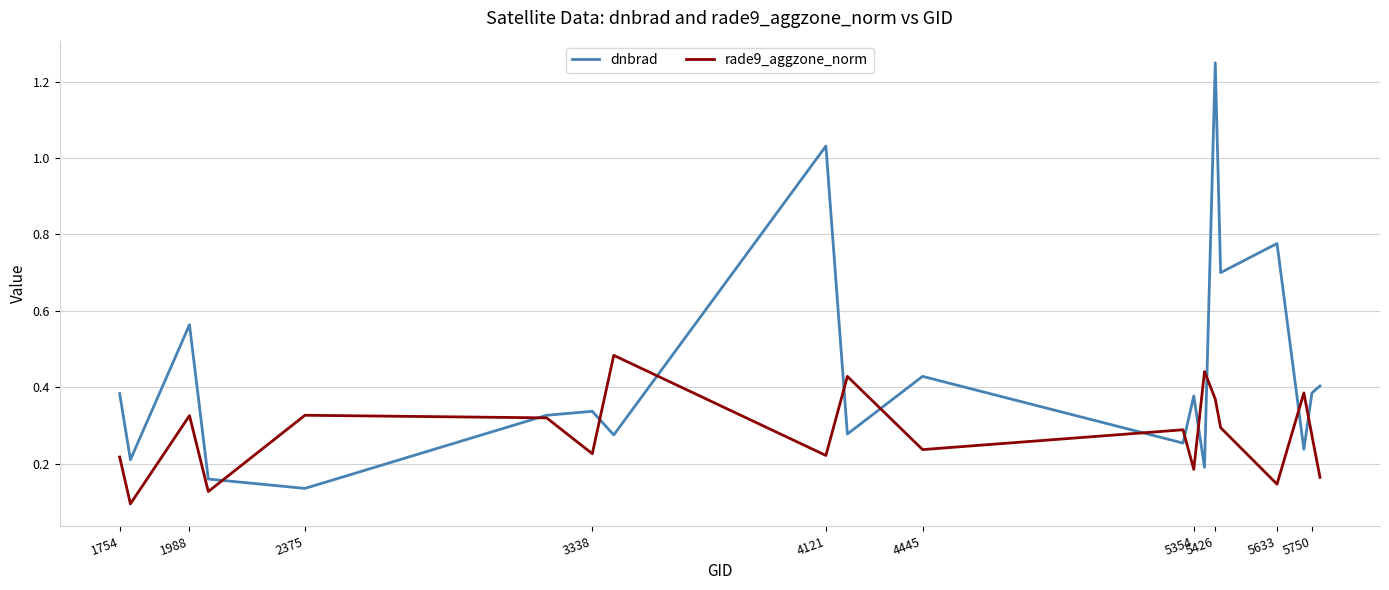

Which series has the largest total across all categories?

dnbrad